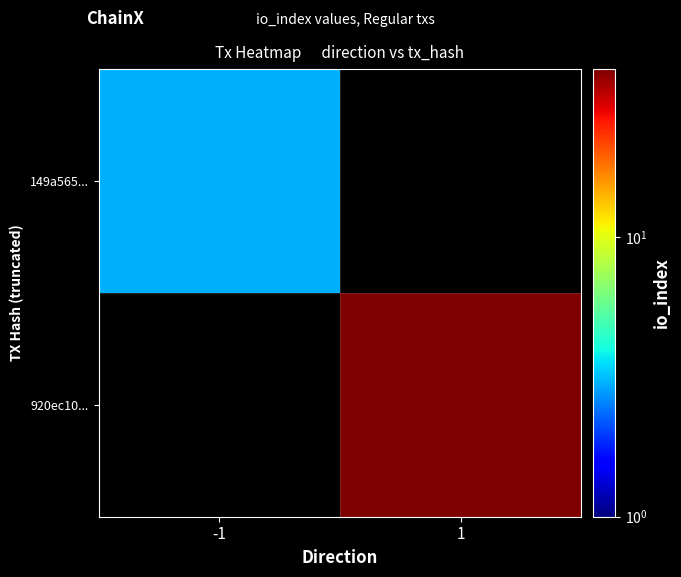

Rank the series by their average value, from lowest to highest.

149a565..., 920ec10...